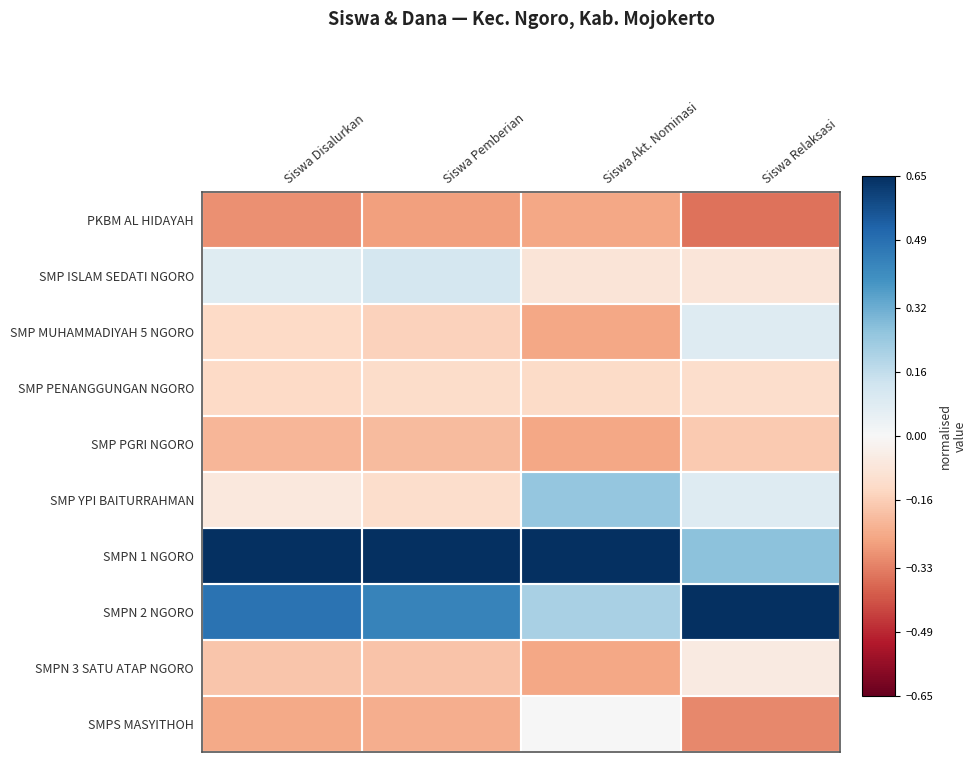

Reading left to right, extract all data points from this chart.

PKBM AL HIDAYAH: Siswa Disalurkan=-0.3	Siswa Pemberian=-0.3	Siswa Akt. Nominasi=-0.2	Siswa Relaksasi=-0.4
SMP ISLAM SEDATI NGORO: Siswa Disalurkan=0.1	Siswa Pemberian=0.1	Siswa Akt. Nominasi=-0.1	Siswa Relaksasi=-0.1
SMP MUHAMMADIYAH 5 NGORO: Siswa Disalurkan=-0.1	Siswa Pemberian=-0.1	Siswa Akt. Nominasi=-0.2	Siswa Relaksasi=0.1
SMP PENANGGUNGAN NGORO: Siswa Disalurkan=-0.1	Siswa Pemberian=-0.1	Siswa Akt. Nominasi=-0.1	Siswa Relaksasi=-0.1
SMP PGRI NGORO: Siswa Disalurkan=-0.2	Siswa Pemberian=-0.2	Siswa Akt. Nominasi=-0.2	Siswa Relaksasi=-0.2
SMP YPI BAITURRAHMAN: Siswa Disalurkan=-0.1	Siswa Pemberian=-0.1	Siswa Akt. Nominasi=0.2	Siswa Relaksasi=0.1
SMPN 1 NGORO: Siswa Disalurkan=0.7	Siswa Pemberian=0.7	Siswa Akt. Nominasi=0.8	Siswa Relaksasi=0.3
SMPN 2 NGORO: Siswa Disalurkan=0.5	Siswa Pemberian=0.4	Siswa Akt. Nominasi=0.2	Siswa Relaksasi=0.6
SMPN 3 SATU ATAP NGORO: Siswa Disalurkan=-0.2	Siswa Pemberian=-0.2	Siswa Akt. Nominasi=-0.2	Siswa Relaksasi=-0.1
SMPS MASYITHOH: Siswa Disalurkan=-0.2	Siswa Pemberian=-0.2	Siswa Akt. Nominasi=0.0	Siswa Relaksasi=-0.3